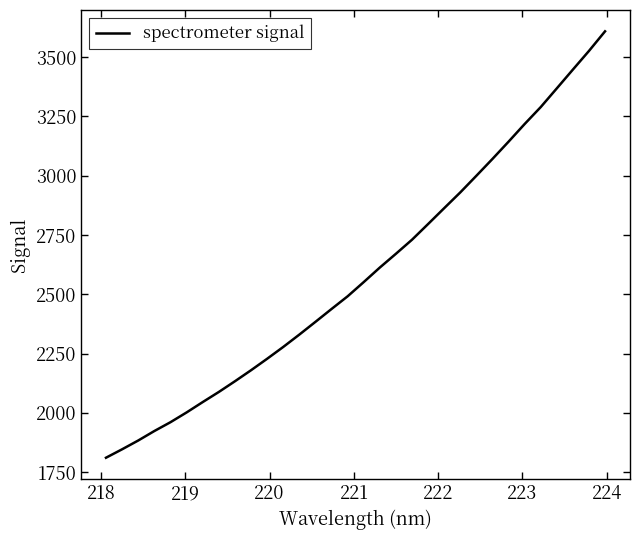

Reading right to left, extract all data points from this chart.

3608.6	3526.0	3447.4	3368.2	3289.3	3217.9	3143.4	3070.7	2999.7	2929.6	2863.2	2796.3	2730.1	2670.9	2612.8	2551.6	2491.6	2438.1	2383.8	2330.1	2278.0	2228.2	2179.8	2133.3	2088.2	2045.6	2001.9	1960.8	1923.6	1883.7	1846.6	1811.1